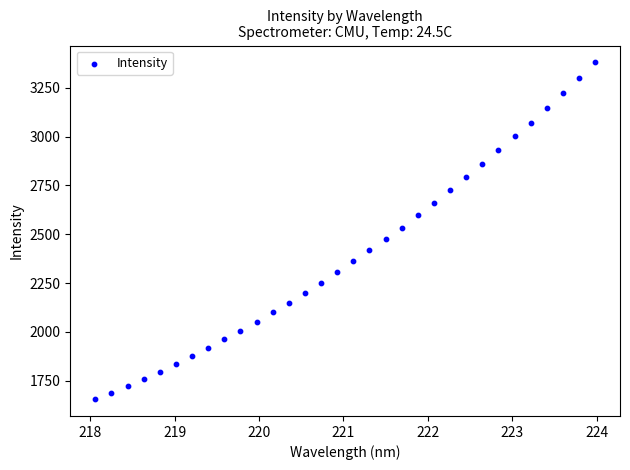

What is the range of Y values (max minus min)?

1724.3